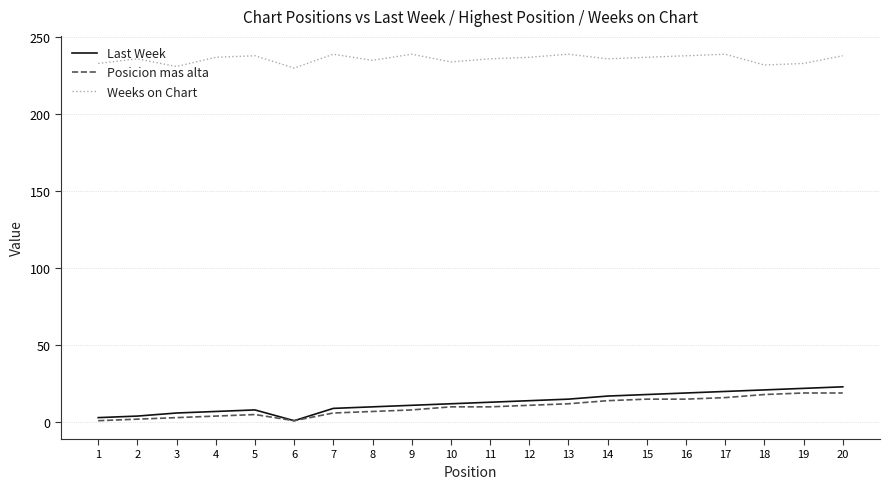

What is the highest value of the Weeks on Chart series?

239